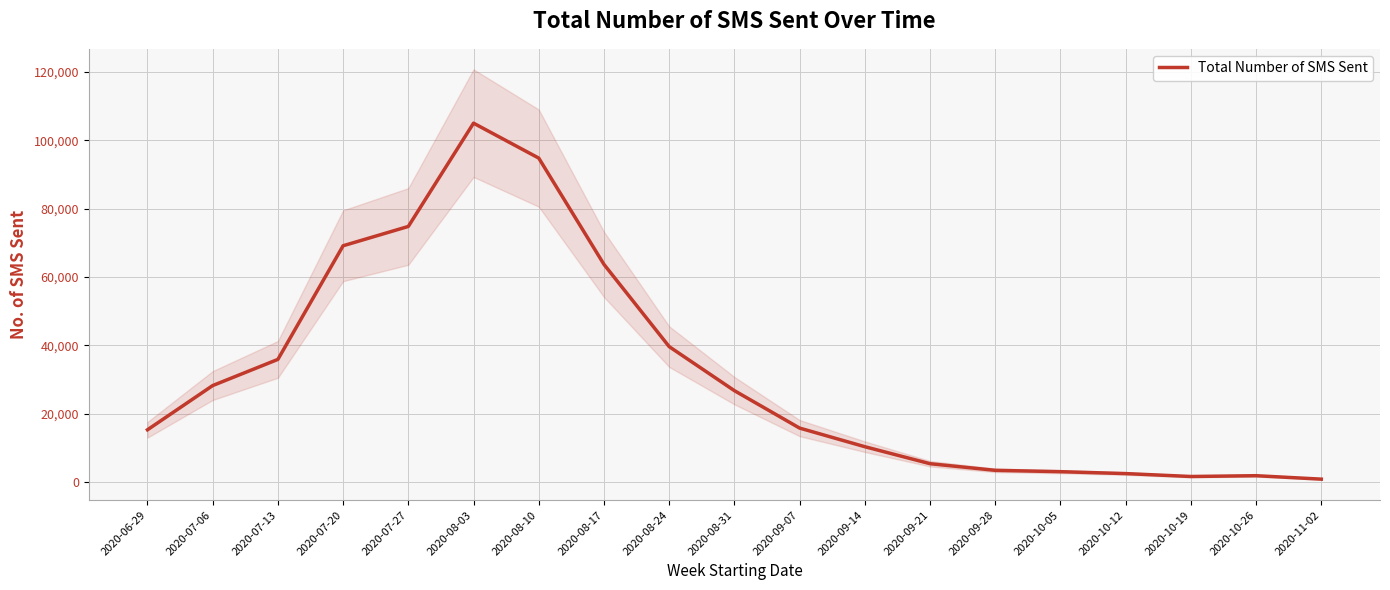

What is the sum of all values?

597547